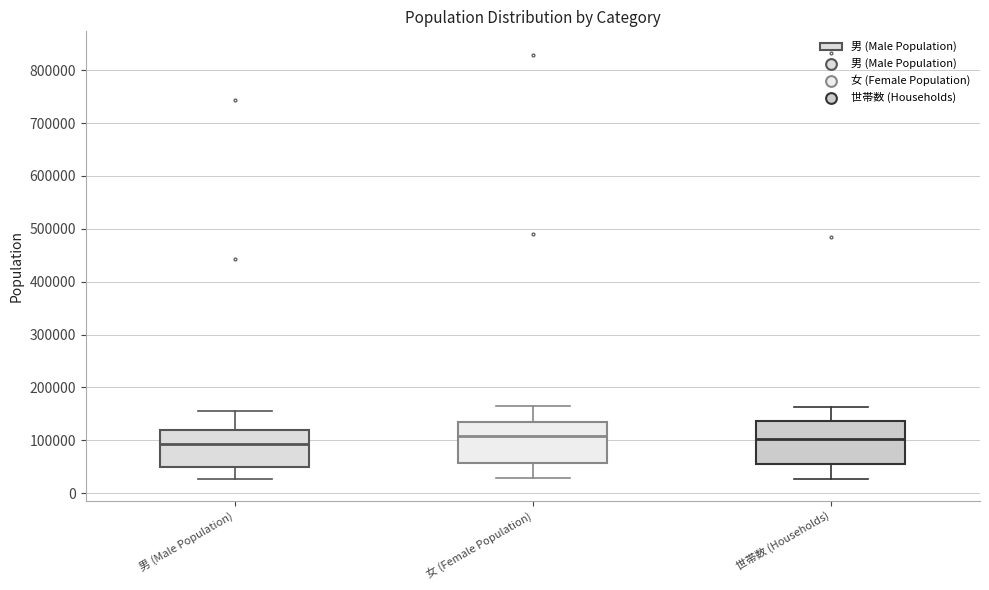

Where does the median line of the box for 世帯数 (Households) sit on the y-axis? The values are not printed on the chart, so give them approximately, as read against the axis.

100000